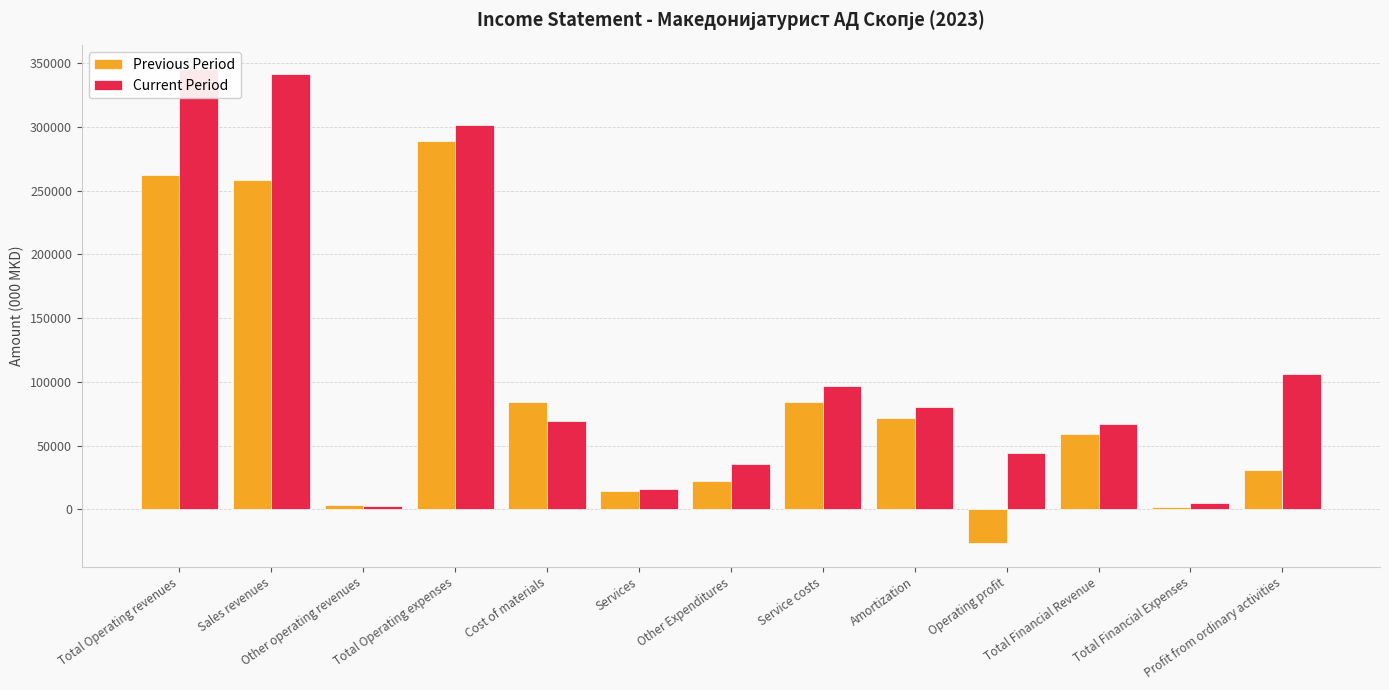

Is the value of Current Period at Profit from ordinary activities greater than the value of Previous Period at Other Expenditures?

Yes